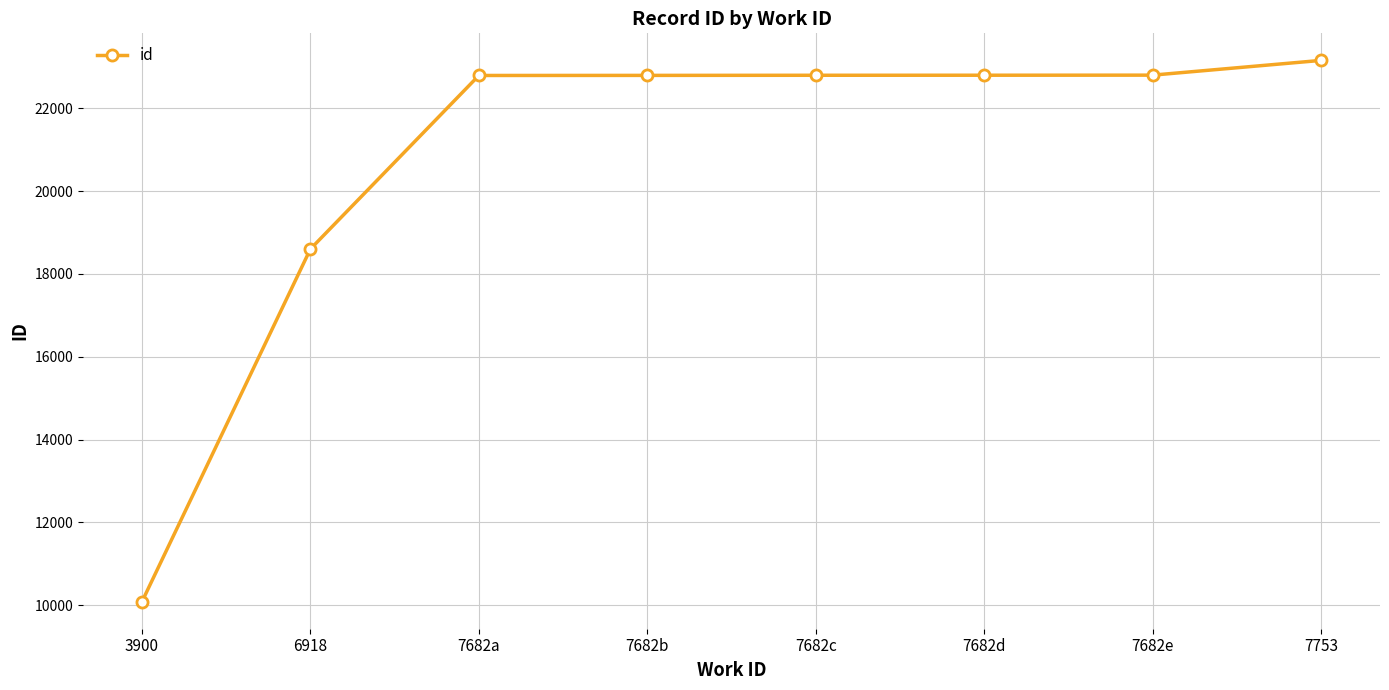

How many values are below 22795?

4